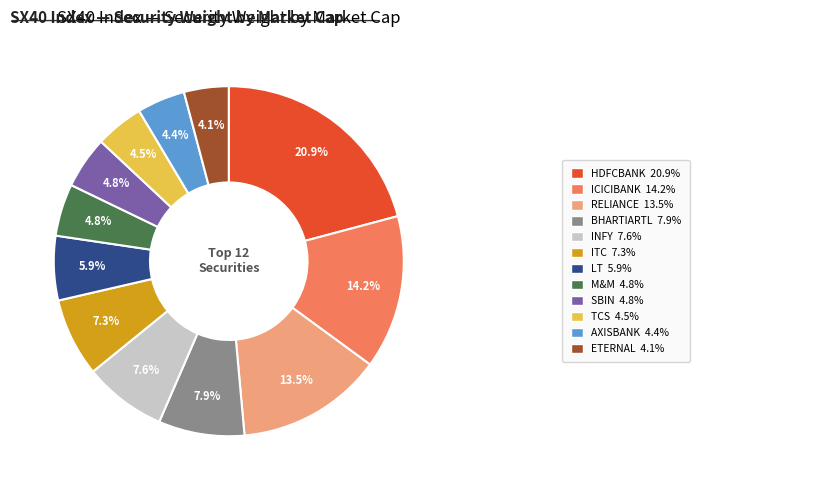

Is there any slice that represents more than half of the pie?

No